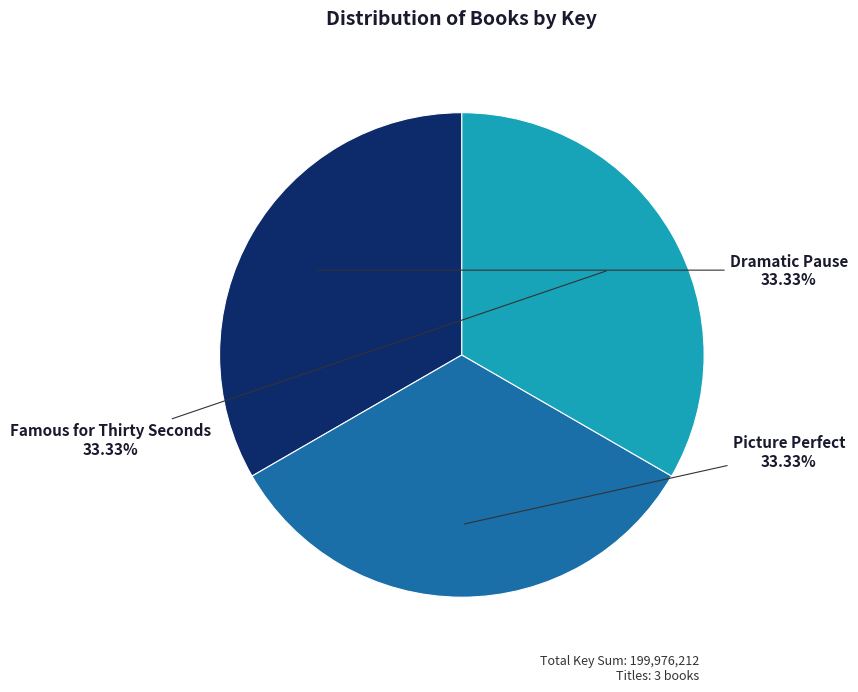

To the nearest percent, what is the combined percentage of Dramatic Pause and Picture Perfect?

67%